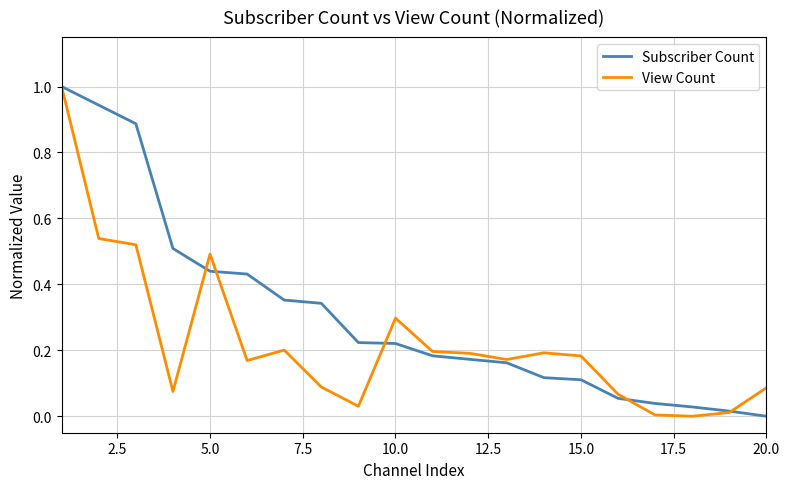

What is the maximum value shown in the chart?

1.0